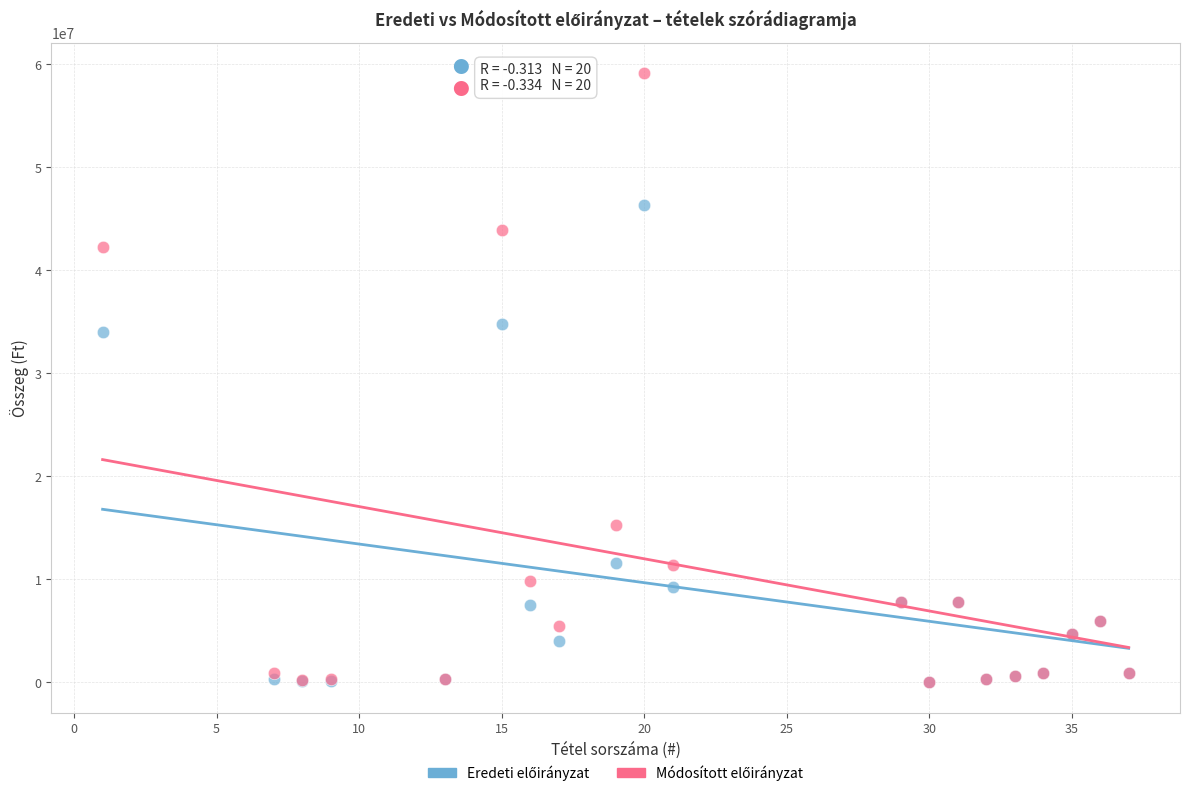

Across all series, what Y value is closest to 29576467?

33995000